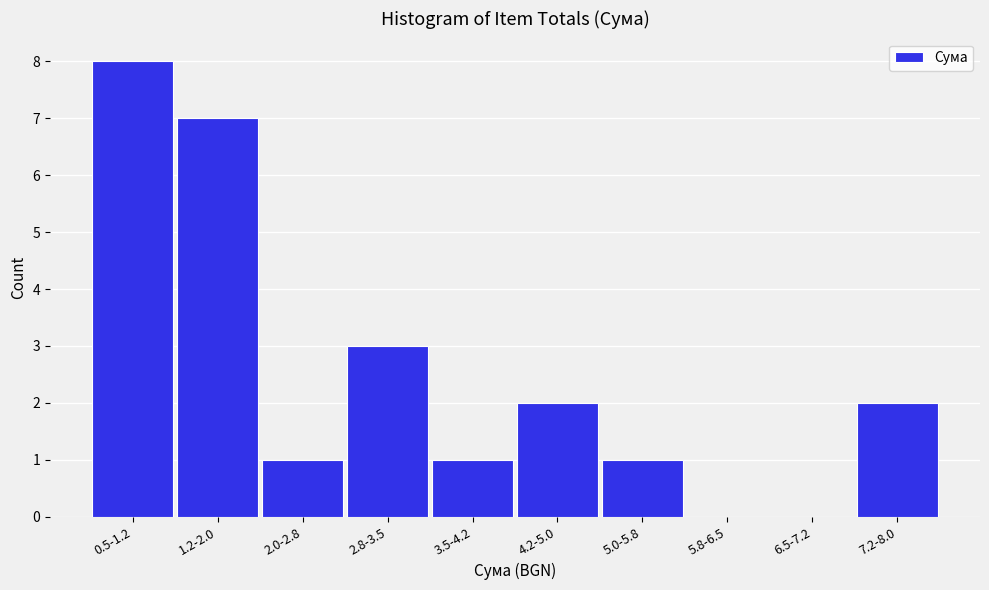

Reading right to left, extract all data points from this chart.

7.2-8.0=2	6.5-7.2=0	5.8-6.5=0	5.0-5.8=1	4.2-5.0=2	3.5-4.2=1	2.8-3.5=3	2.0-2.8=1	1.2-2.0=7	0.5-1.2=8